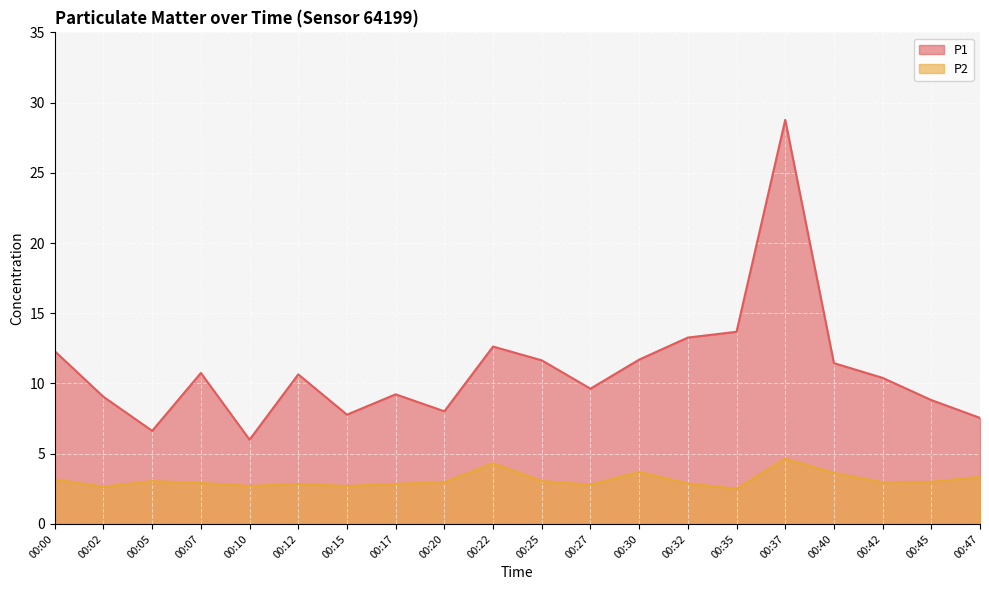

True or false: P1 has a value of 12.3 at 00:00.

True